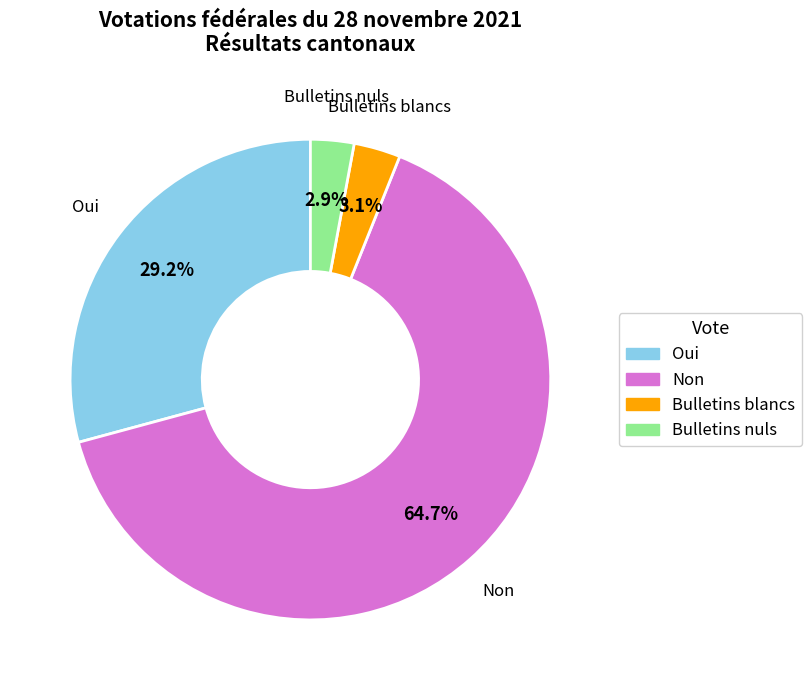

Count the number of slices in the pie.

4